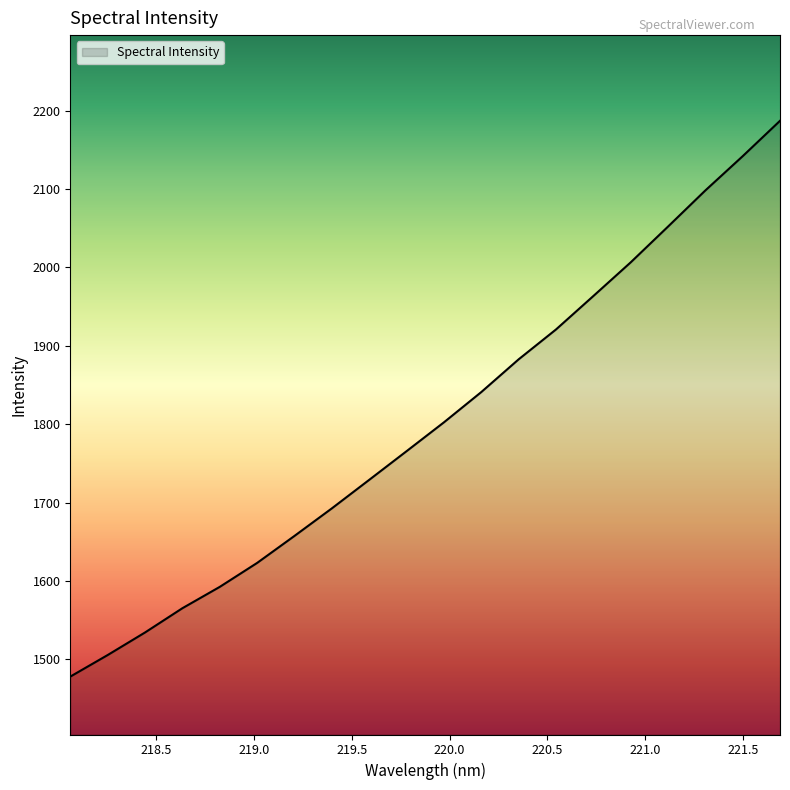

What is the difference between the maximum and minimum values?

709.4